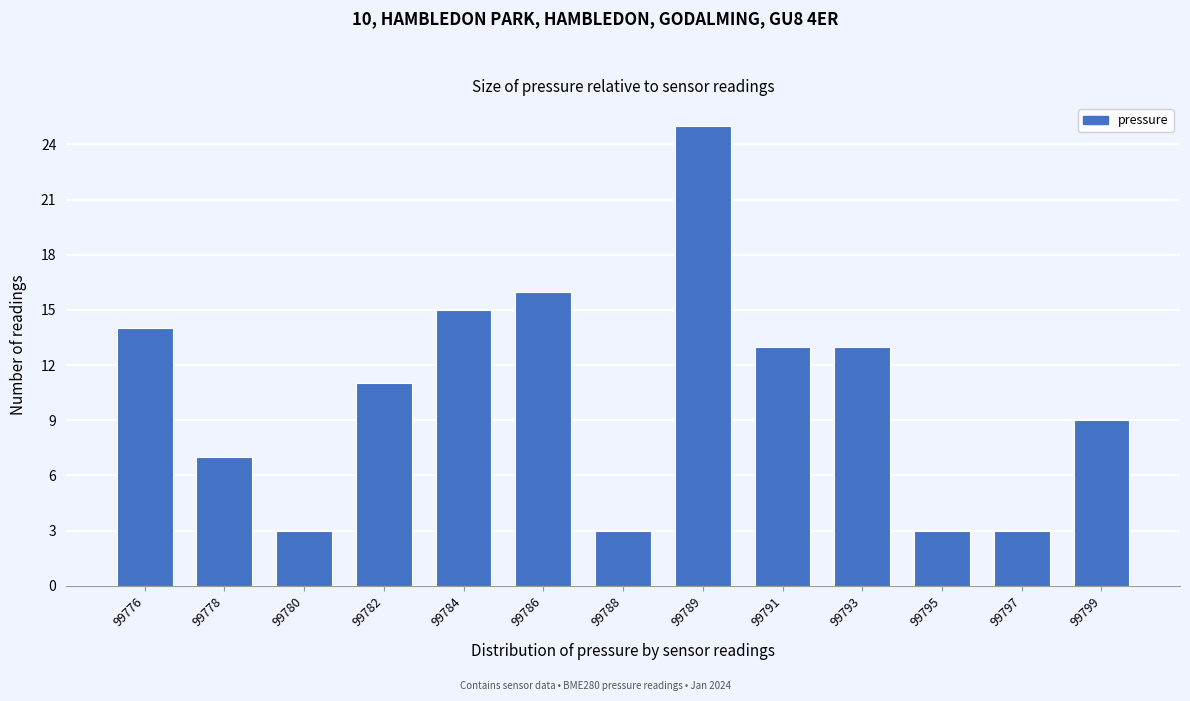

Reading left to right, list all the values displayed in this chart.

14	7	3	11	15	16	3	25	13	13	3	3	9